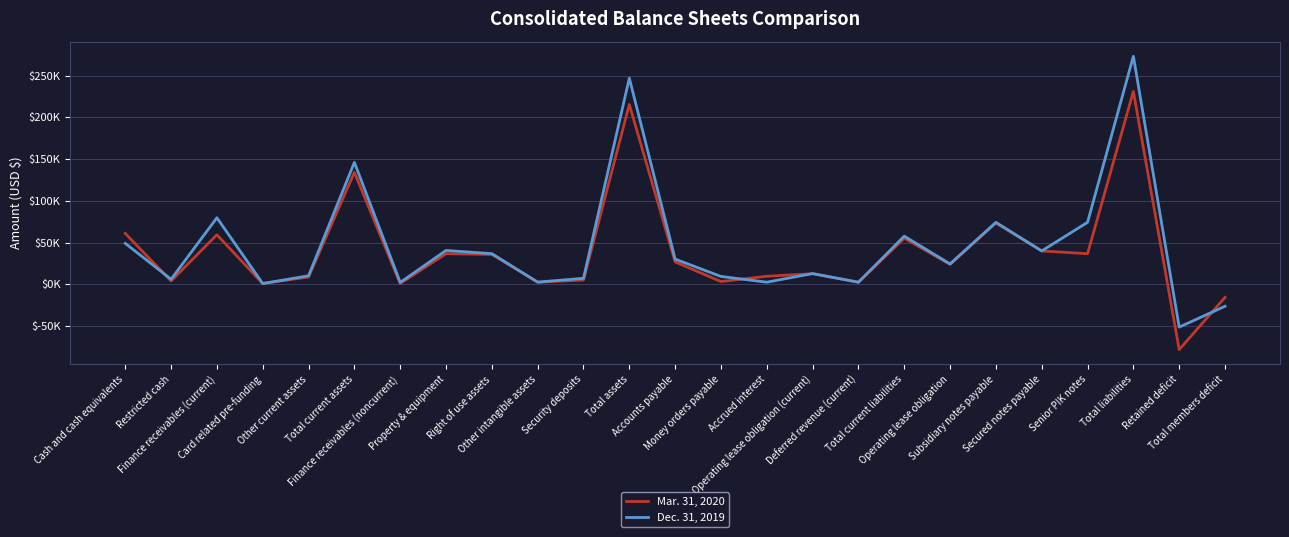

True or false: Dec. 31, 2019 has more than 0 points higher than both neighbors.

True